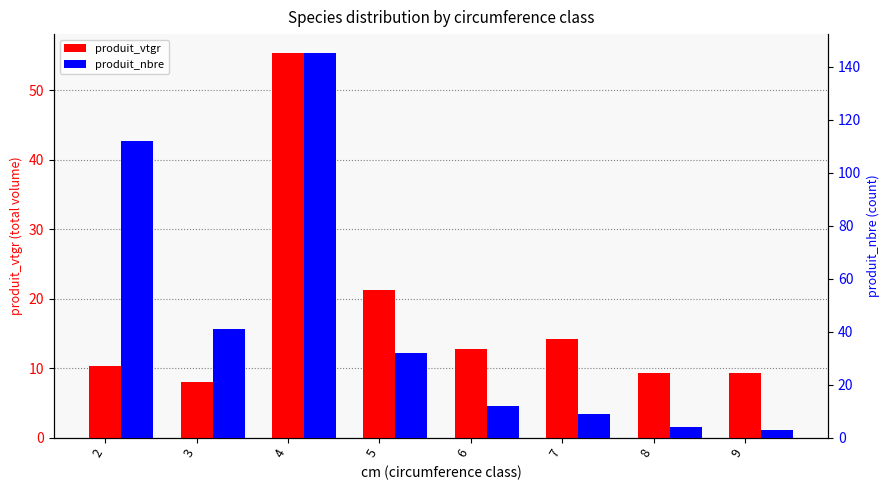

What is the difference between the maximum and minimum values in the produit_nbre series?

142.0